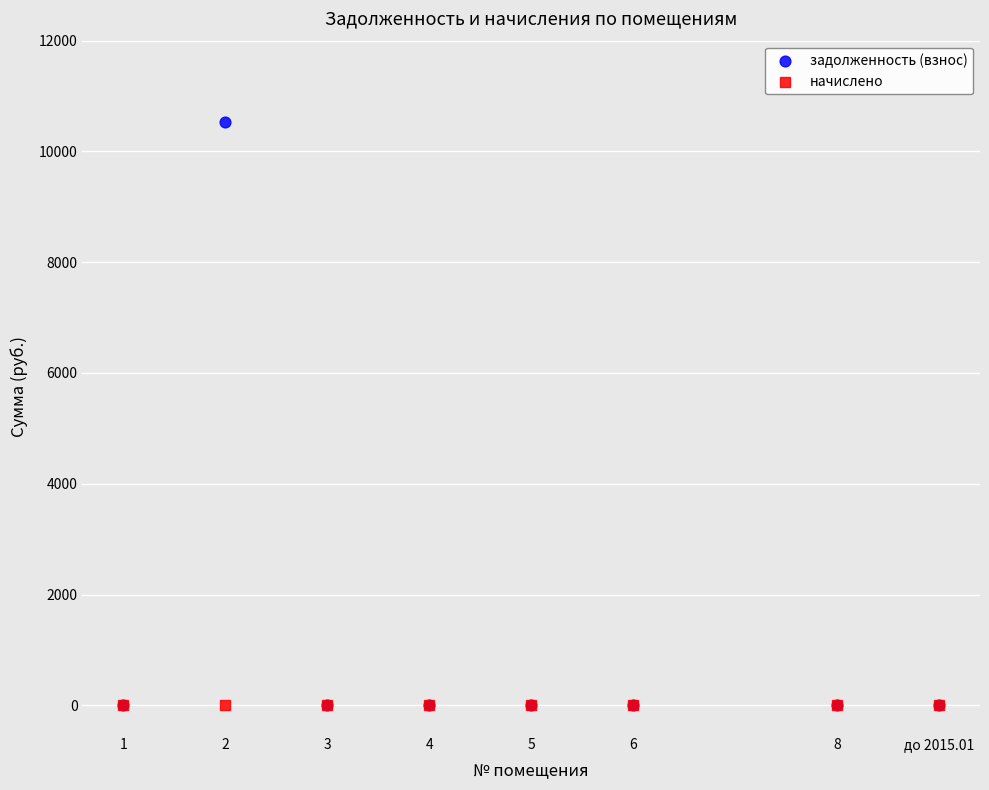

What are all the series names shown in the legend?

задолженность (взнос), начислено